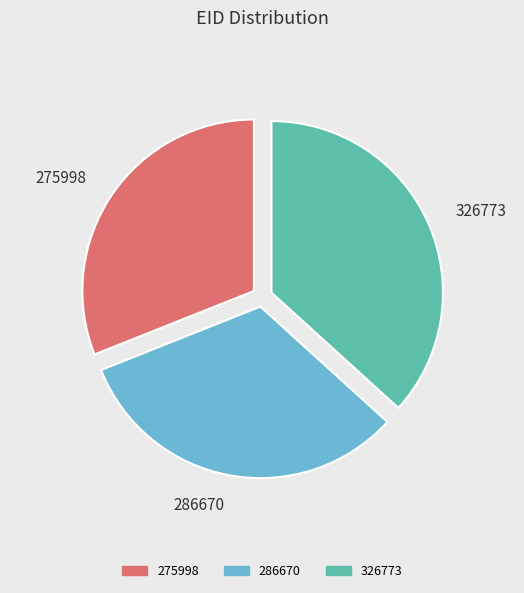

Does 275998 represent more than half of the total?

No